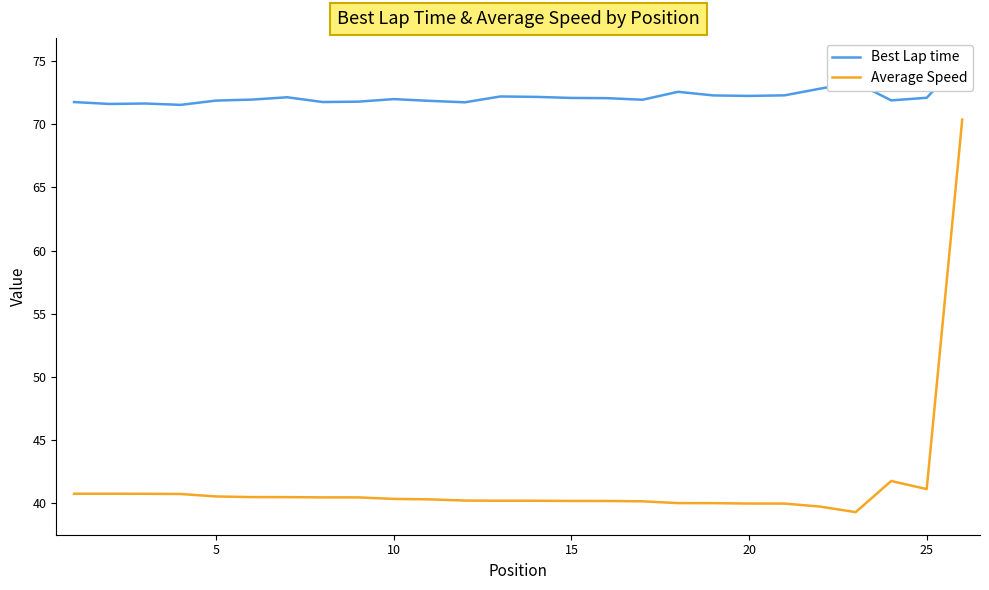

True or false: Best Lap time and Average Speed intersect in this chart.

False